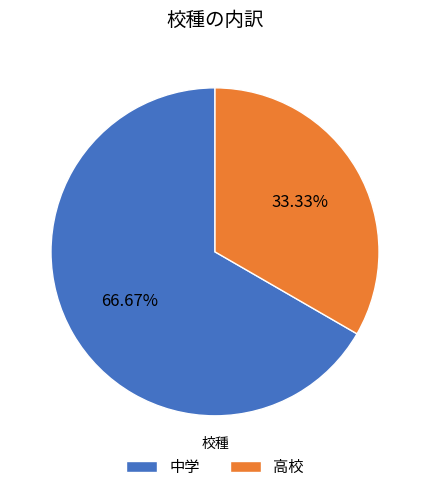

Rank the categories by value from highest to lowest.

中学, 高校